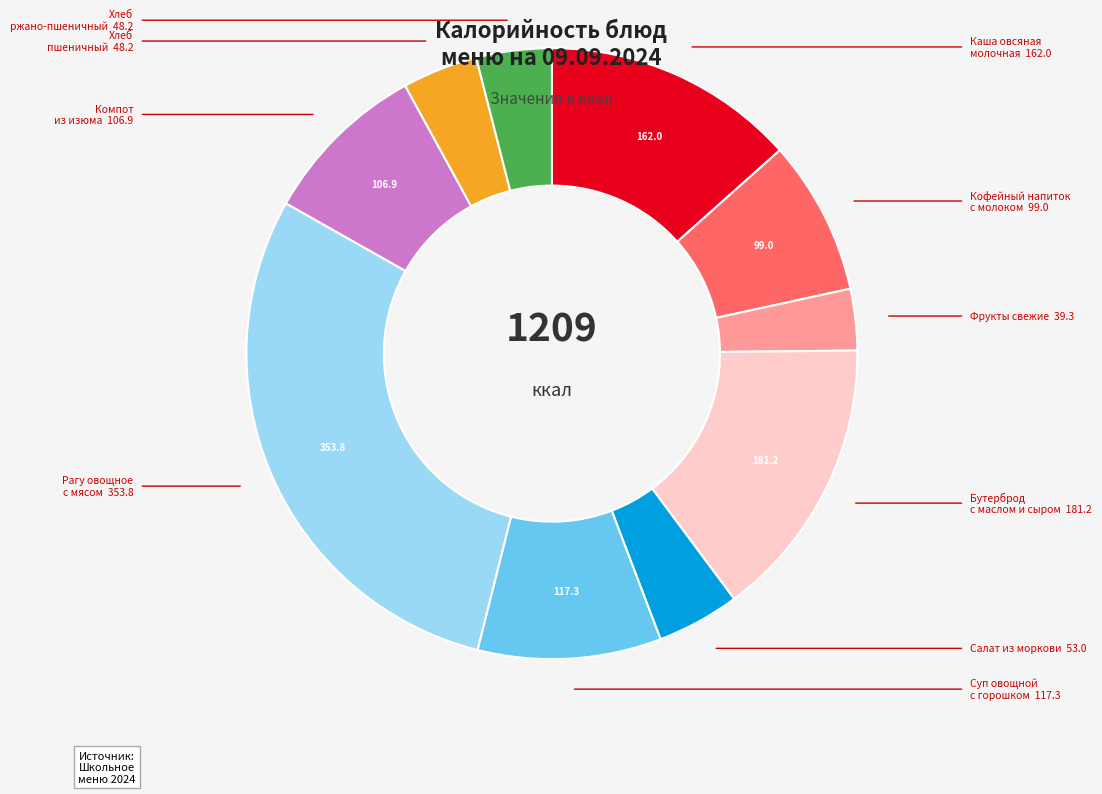

Does any single category account for the majority?

No